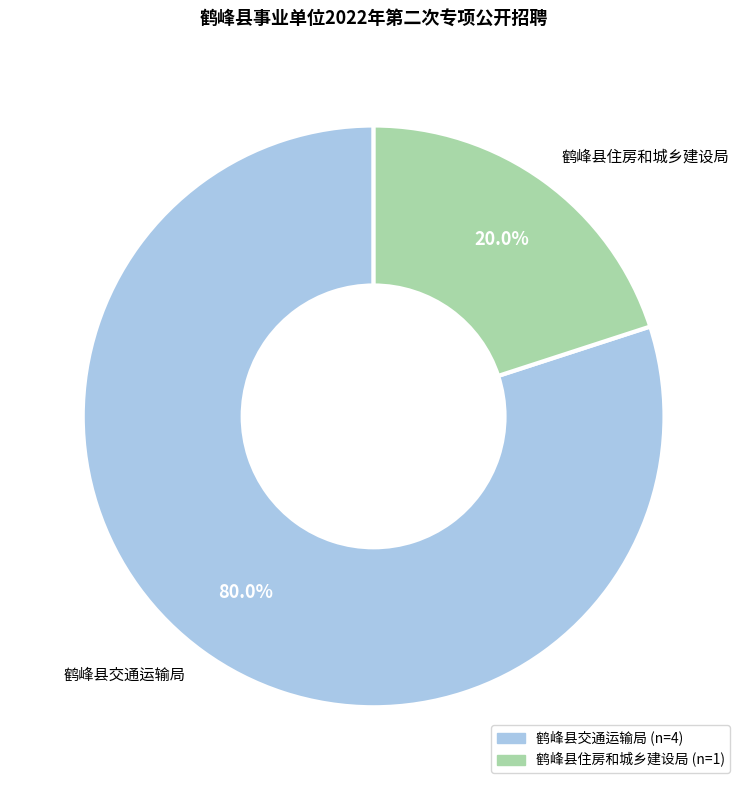

To the nearest percent, what percentage of the pie is 鹤峰县住房和城乡建设局?

20%